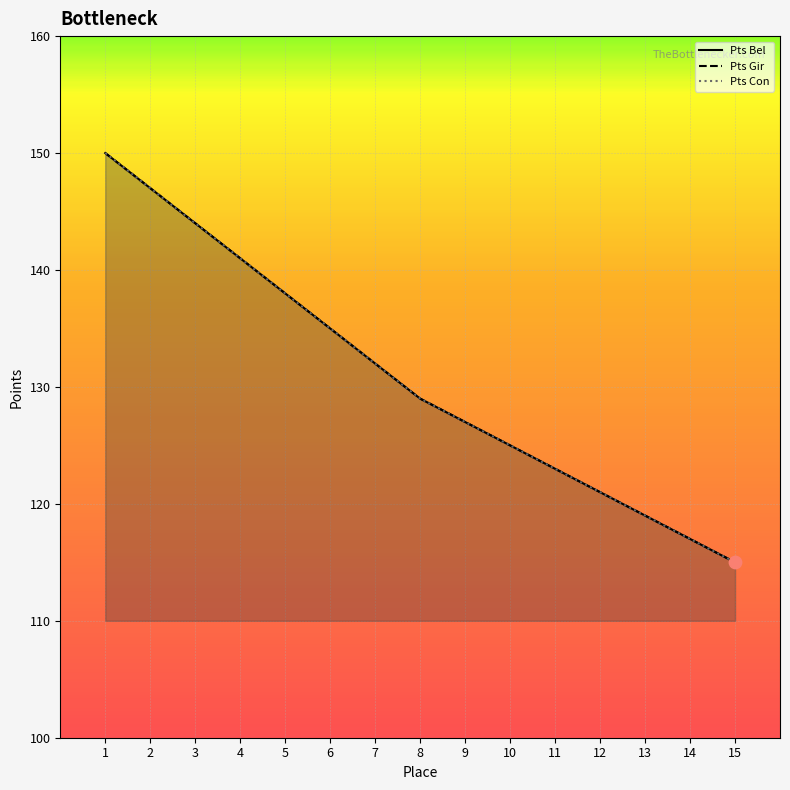

At how many categories does at least one series exceed 136?

5